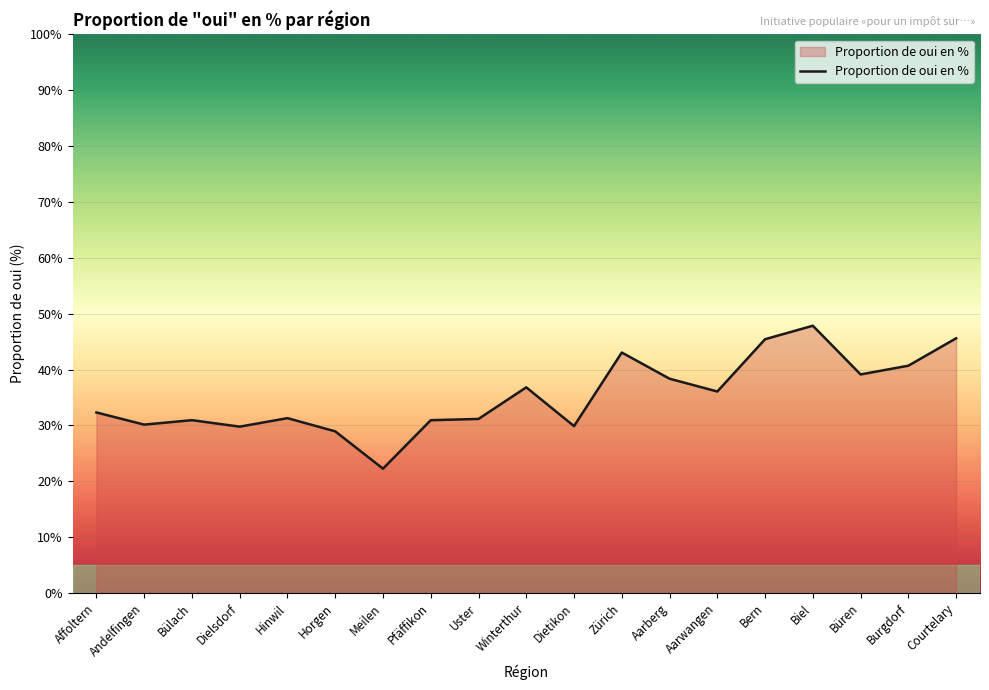

Which category has the highest value across all series?

Biel